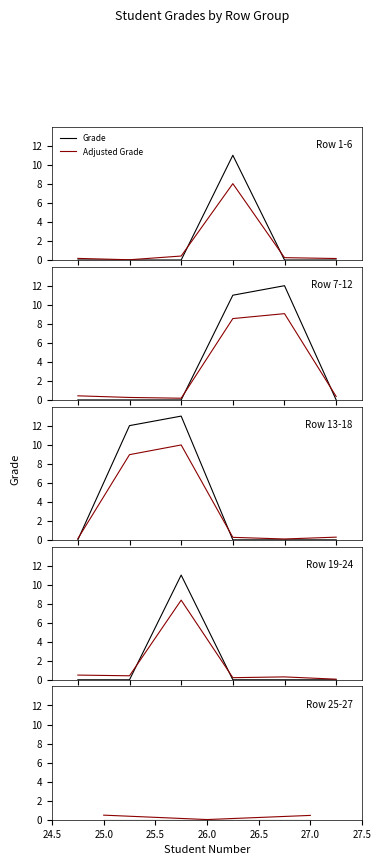

How many series are shown in this chart?

2